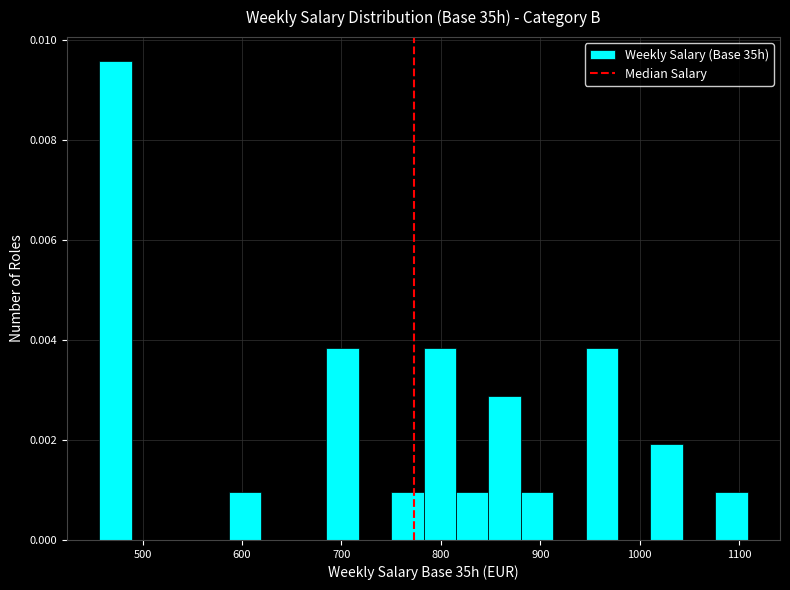

Around what value on the x-axis is the tallest bar? Give the approximate position of its centre, as read against the axis.

470